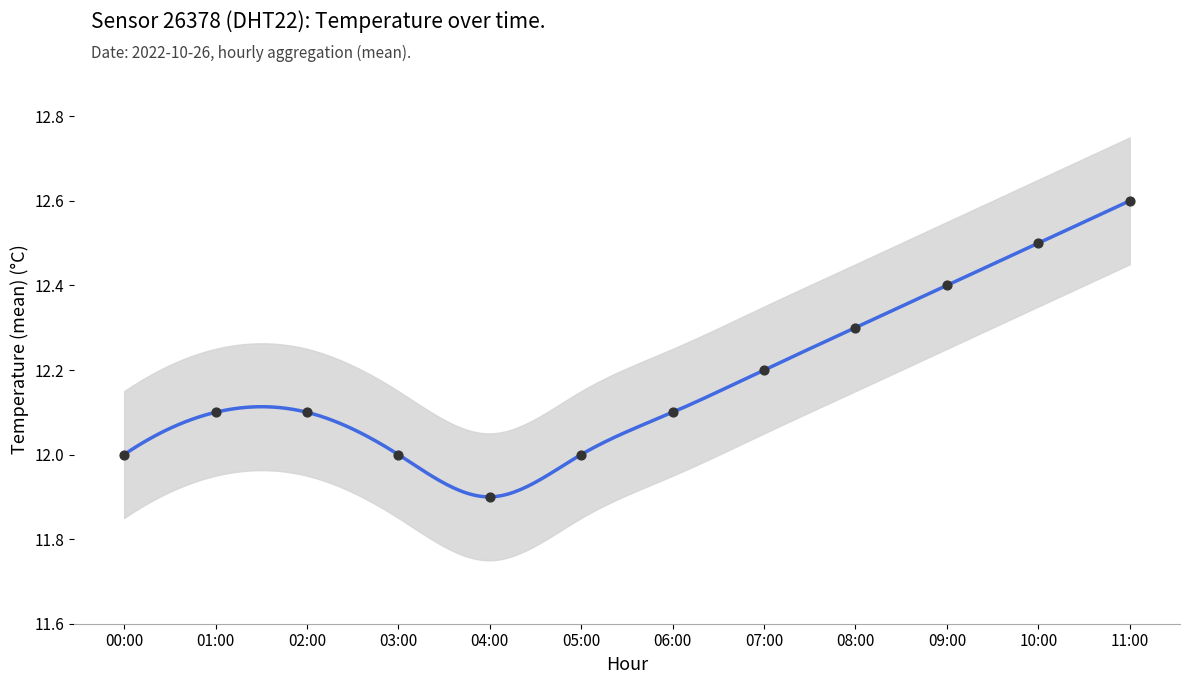

What is the ratio of the value at 05:00 to the value at 08:00?

1.0